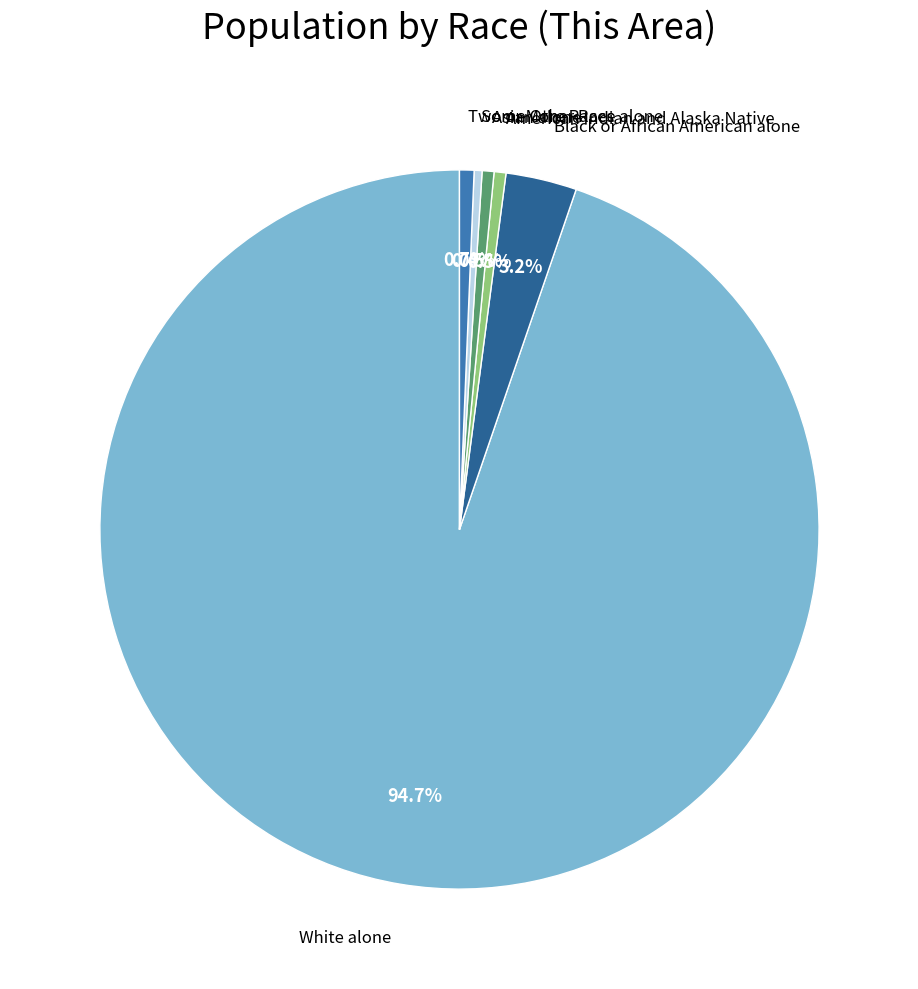

Approximately how many times larger is the value at Two or More Races compared to Some Other Race alone?

1.8